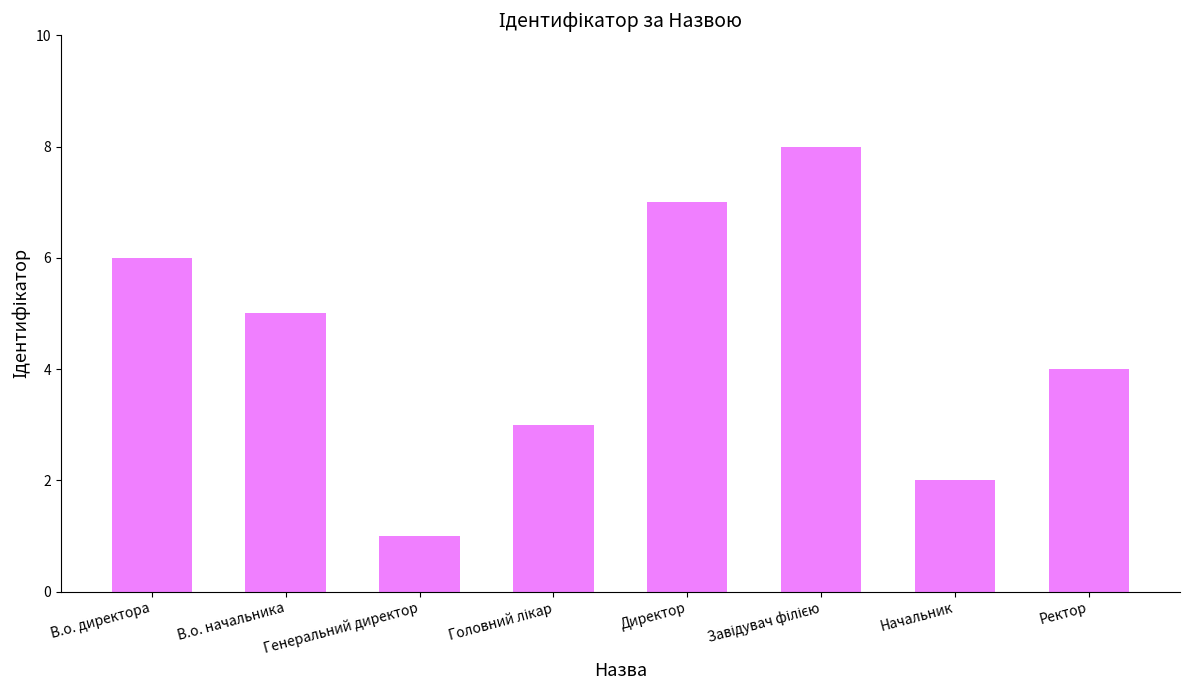

Which has a higher value, В.о. начальника or Генеральний директор?

В.о. начальника